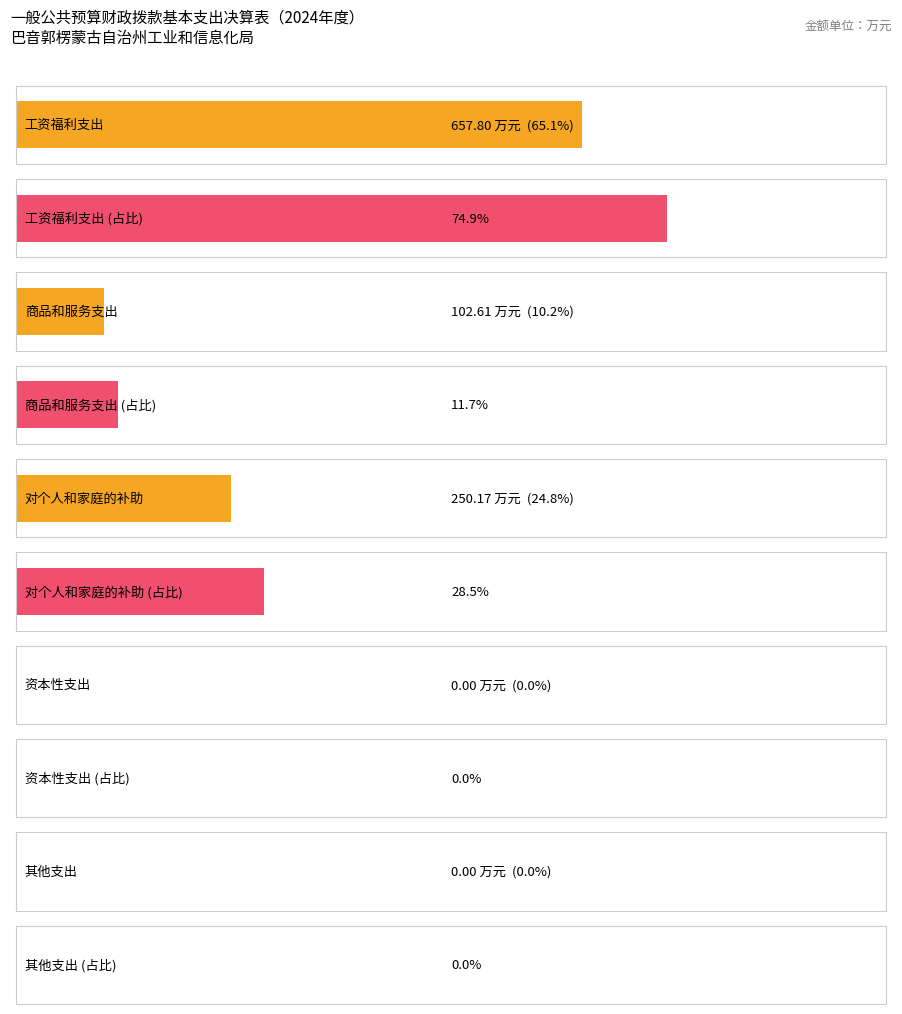

Are the bars horizontal?

Yes